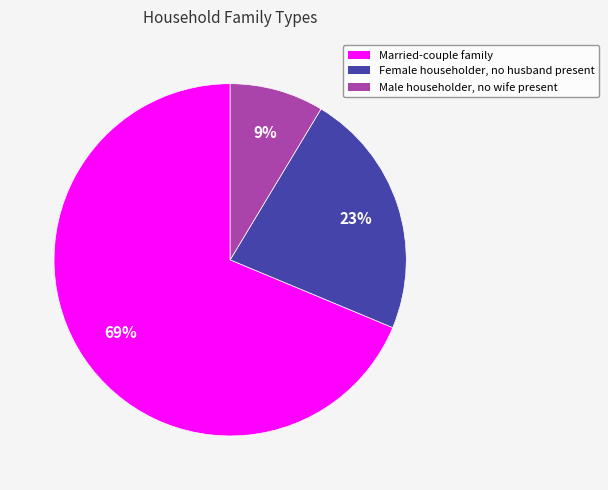

Which slice represents more than half of the pie?

Married-couple family